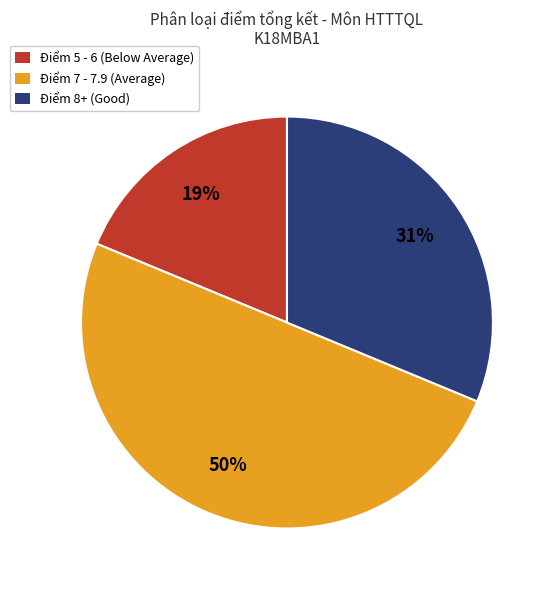

To the nearest percent, what is the difference between the largest and smallest slice percentages?

31%